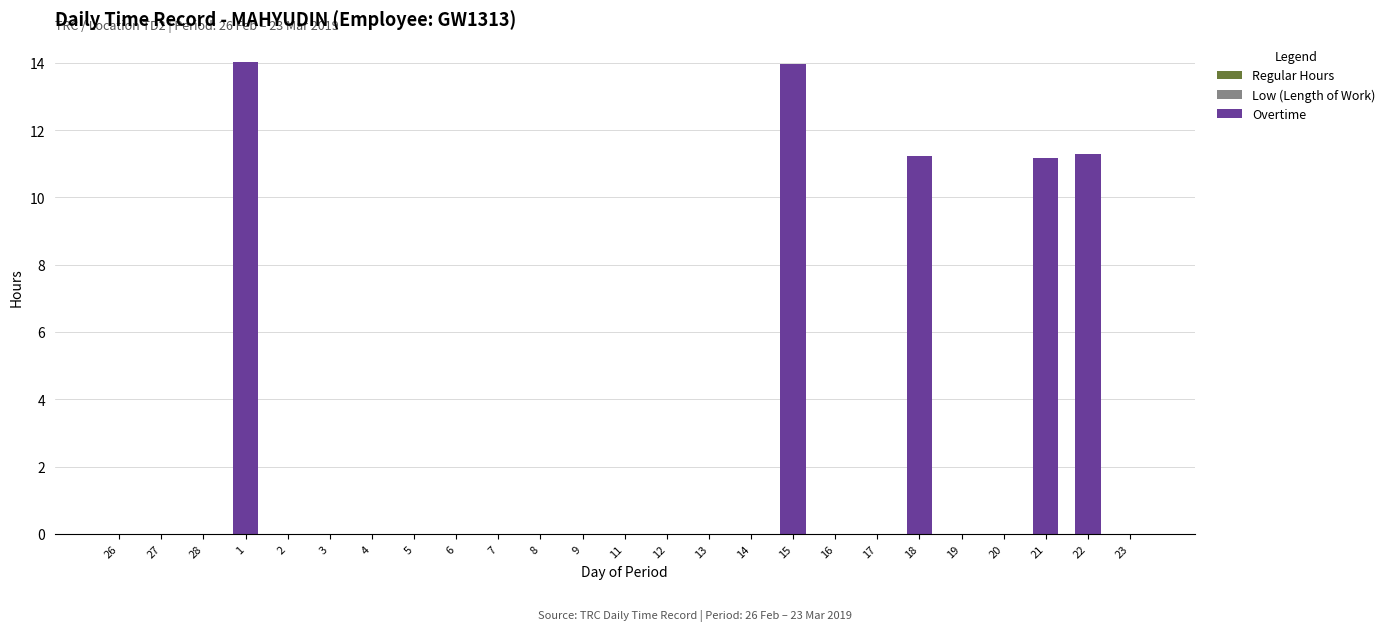

The value at 5 is -7.3. True or false?

False